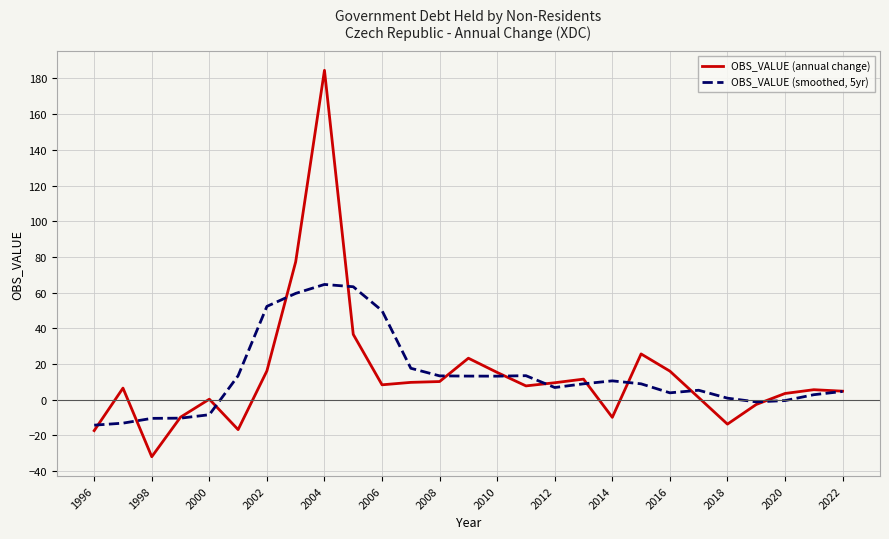

Which series has the largest range (max minus min)?

OBS_VALUE (annual change)